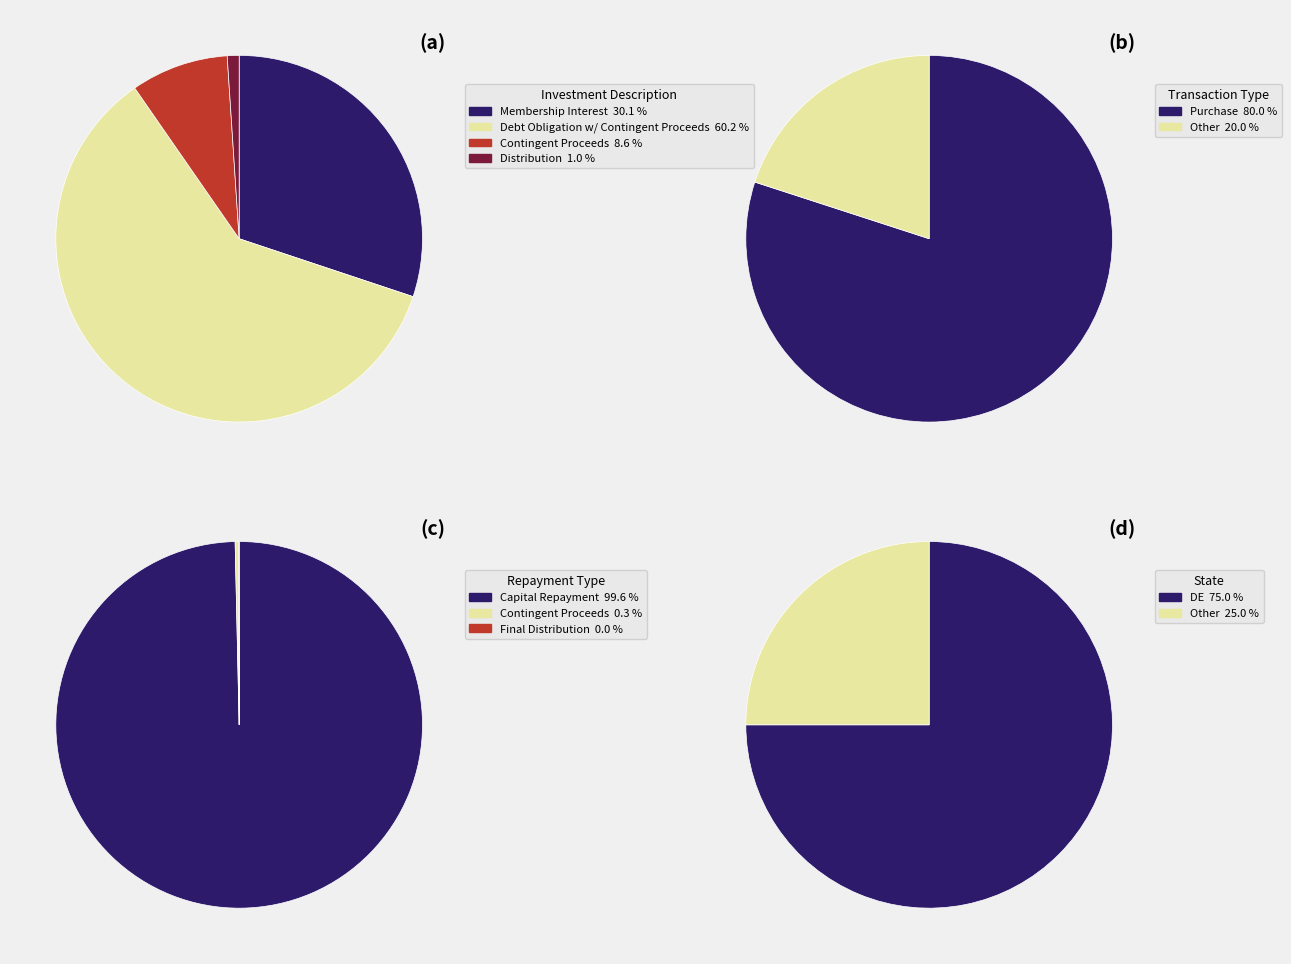

How many segments does this pie chart have?

4